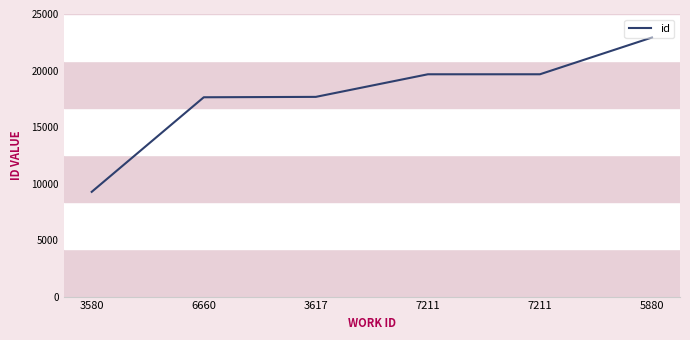

Which label corresponds to the smallest value in the chart?

3580